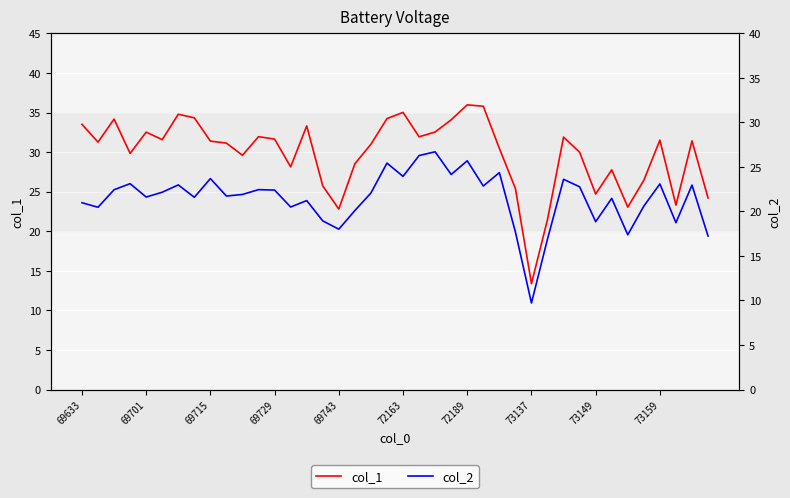

Reading left to right, list all the values displayed in this chart.

col_1: 33.5	31.3	34.2	29.8	32.5	31.6	34.8	34.3	31.4	31.1	29.6	31.9	31.6	28.1	33.3	25.7	22.8	28.5	31.0	34.2	35.0	31.9	32.5	34.1	36.0	35.8	30.5	25.4	13.4	21.5	31.9	30.0	24.7	27.8	23.1	26.4	31.5	23.3	31.4	24.2
col_2: 21.0	20.5	22.4	23.1	21.6	22.2	23.0	21.6	23.7	21.7	21.9	22.4	22.4	20.5	21.2	18.9	18.0	20.1	22.1	25.4	23.9	26.3	26.7	24.1	25.7	22.9	24.4	17.7	9.7	16.9	23.6	22.8	18.9	21.5	17.4	20.6	23.1	18.7	23.0	17.2